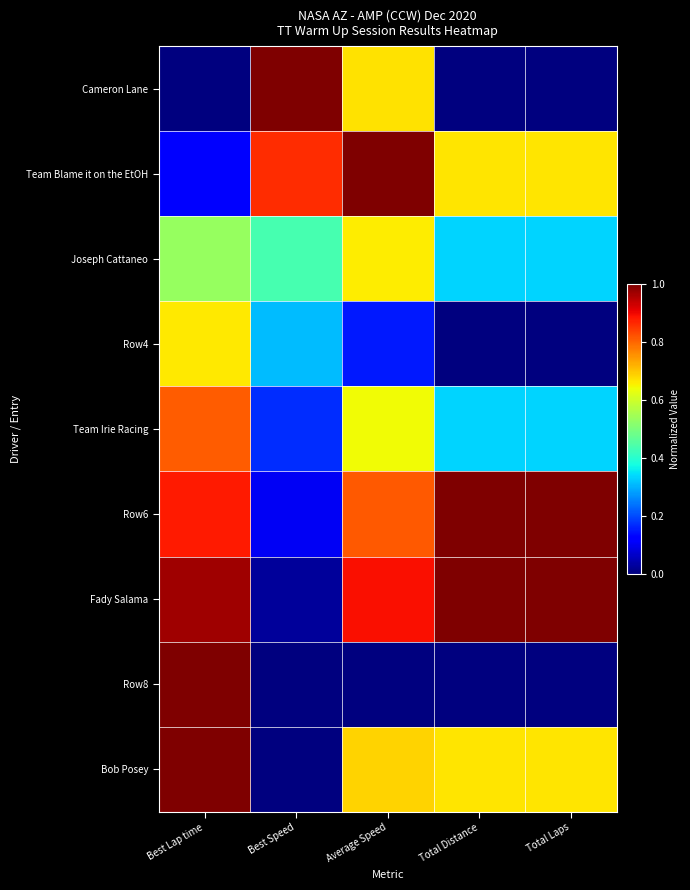

Reading left to right, transcribe all the data shown in this chart.

Cameron Lane: Best Lap time=0.0	Best Speed=1.0	Average Speed=0.7	Total Distance=0.0	Total Laps=0.0
Team Blame it on the EtOH: Best Lap time=0.1	Best Speed=0.9	Average Speed=1.0	Total Distance=0.7	Total Laps=0.7
Joseph Cattaneo: Best Lap time=0.5	Best Speed=0.4	Average Speed=0.7	Total Distance=0.3	Total Laps=0.3
Row4: Best Lap time=0.7	Best Speed=0.3	Average Speed=0.2	Total Distance=0.0	Total Laps=0.0
Team Irie Racing: Best Lap time=0.8	Best Speed=0.2	Average Speed=0.6	Total Distance=0.3	Total Laps=0.3
Row6: Best Lap time=0.9	Best Speed=0.1	Average Speed=0.8	Total Distance=1.0	Total Laps=1.0
Fady Salama: Best Lap time=1.0	Best Speed=0.0	Average Speed=0.9	Total Distance=1.0	Total Laps=1.0
Row8: Best Lap time=1.0	Best Speed=0.0	Average Speed=0.0	Total Distance=0.0	Total Laps=0.0
Bob Posey: Best Lap time=1.0	Best Speed=0.0	Average Speed=0.7	Total Distance=0.7	Total Laps=0.7